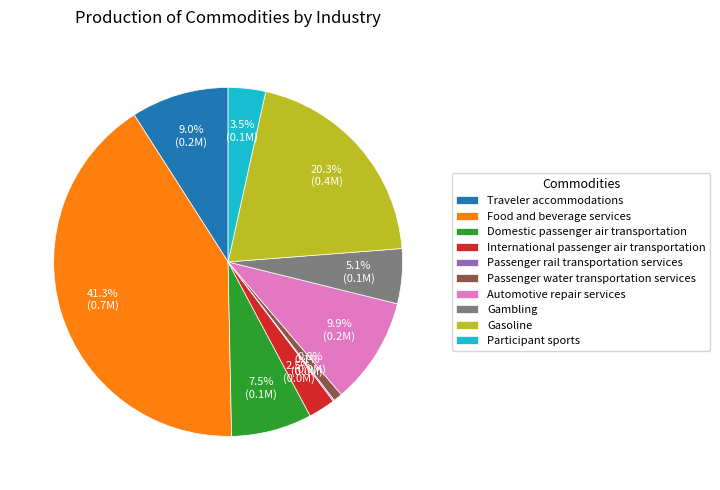

Which has a higher value, Traveler accommodations or Automotive repair services?

Automotive repair services